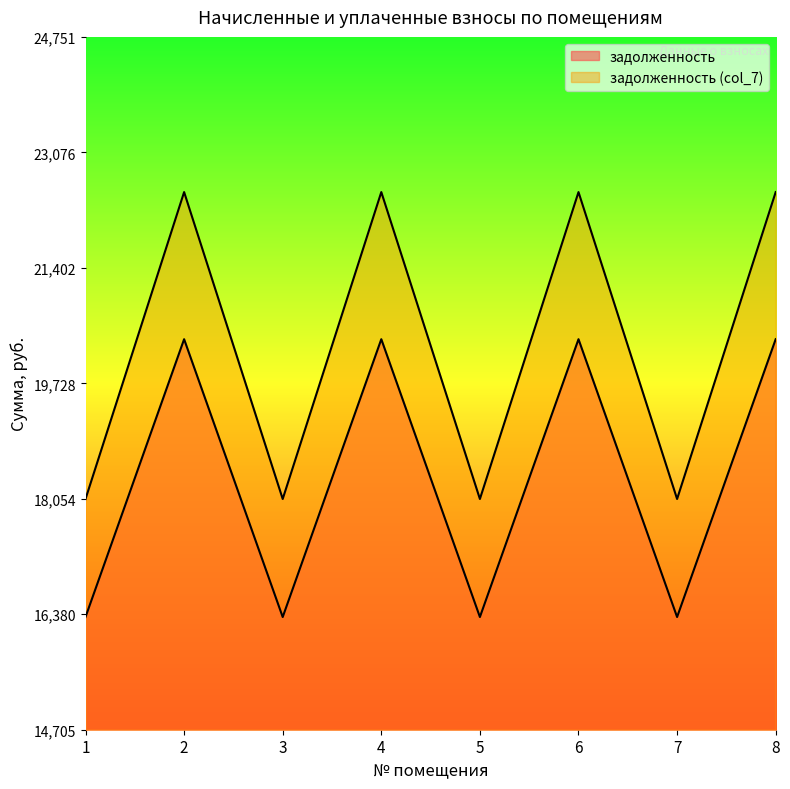

What are all the series names shown in the legend?

задолженность, задолженность (col_7)